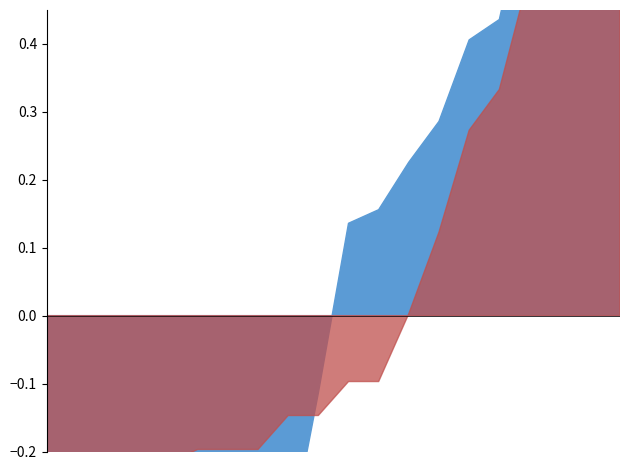

List the series in order of their peak value, highest first.

P1, P2